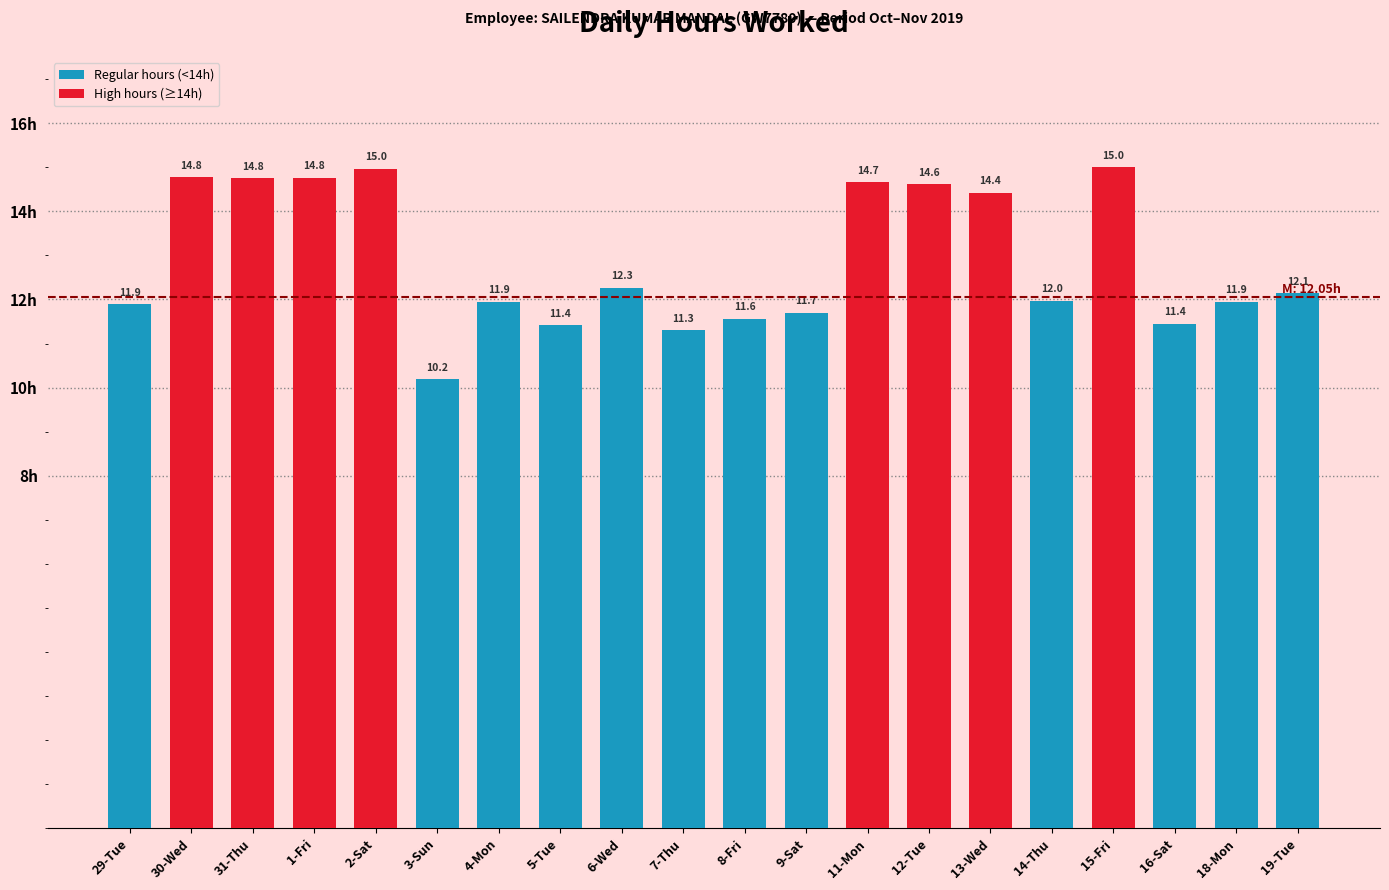

How many bars are there in total?

20